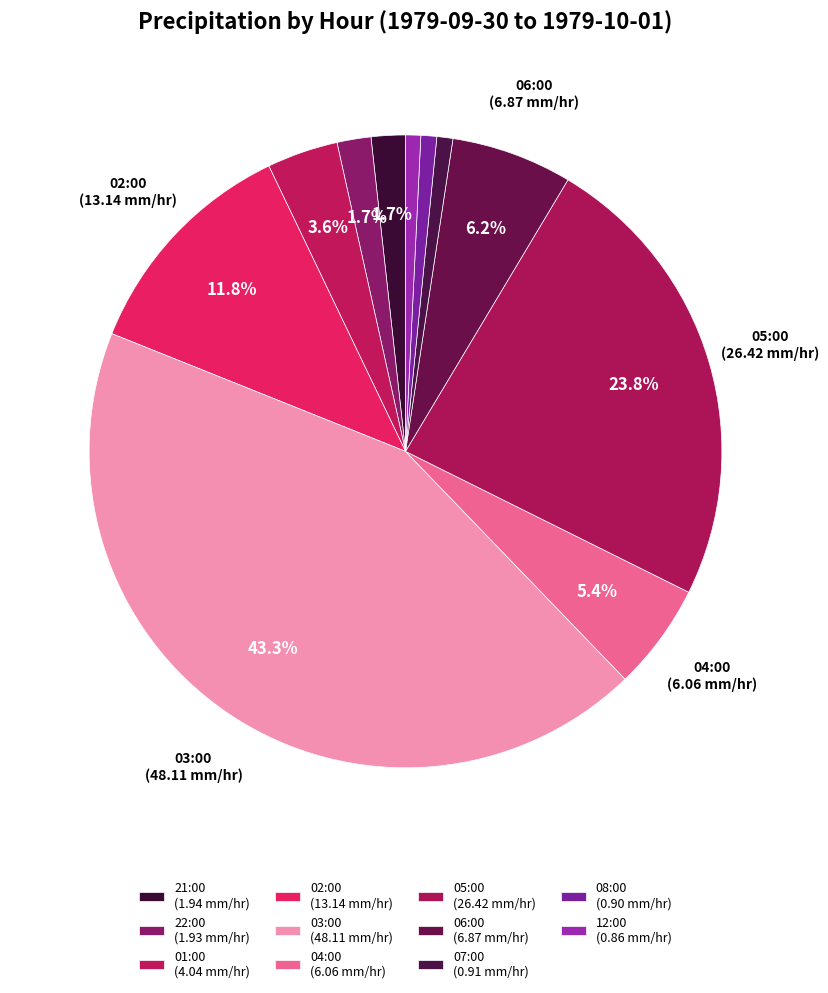

Is 03:00 the majority of the pie?

No